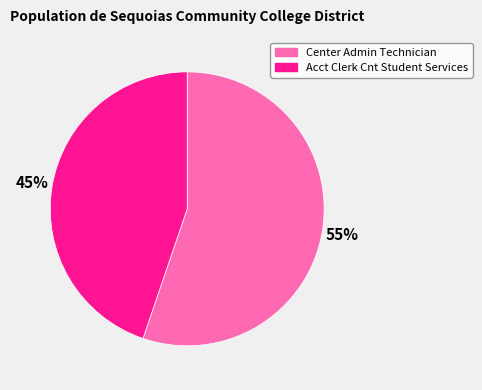

True or false: Center Admin Technician accounts for 43% of the total.

False